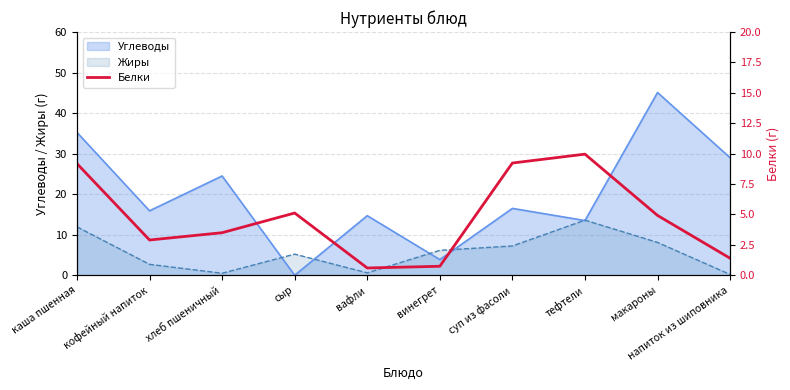

What value does the Углеводы series have at каша пшенная?

35.2